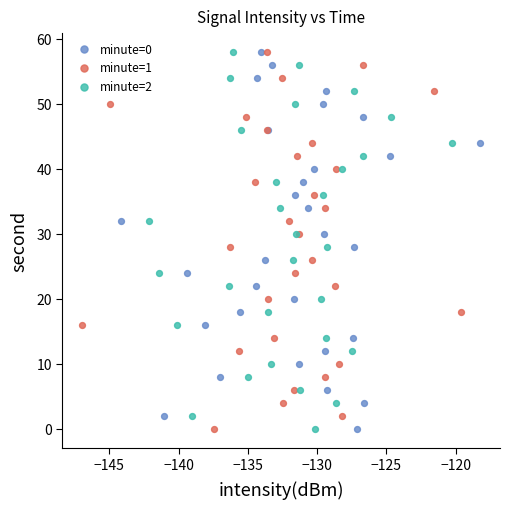

What are all the series names shown in the legend?

minute=0, minute=1, minute=2